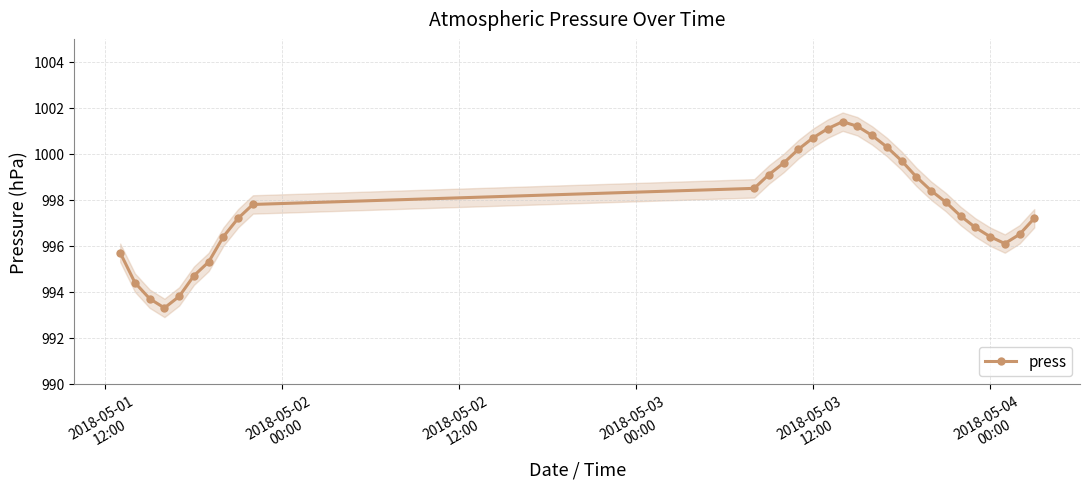

What is the value of the 16th point from the left?

1001.1